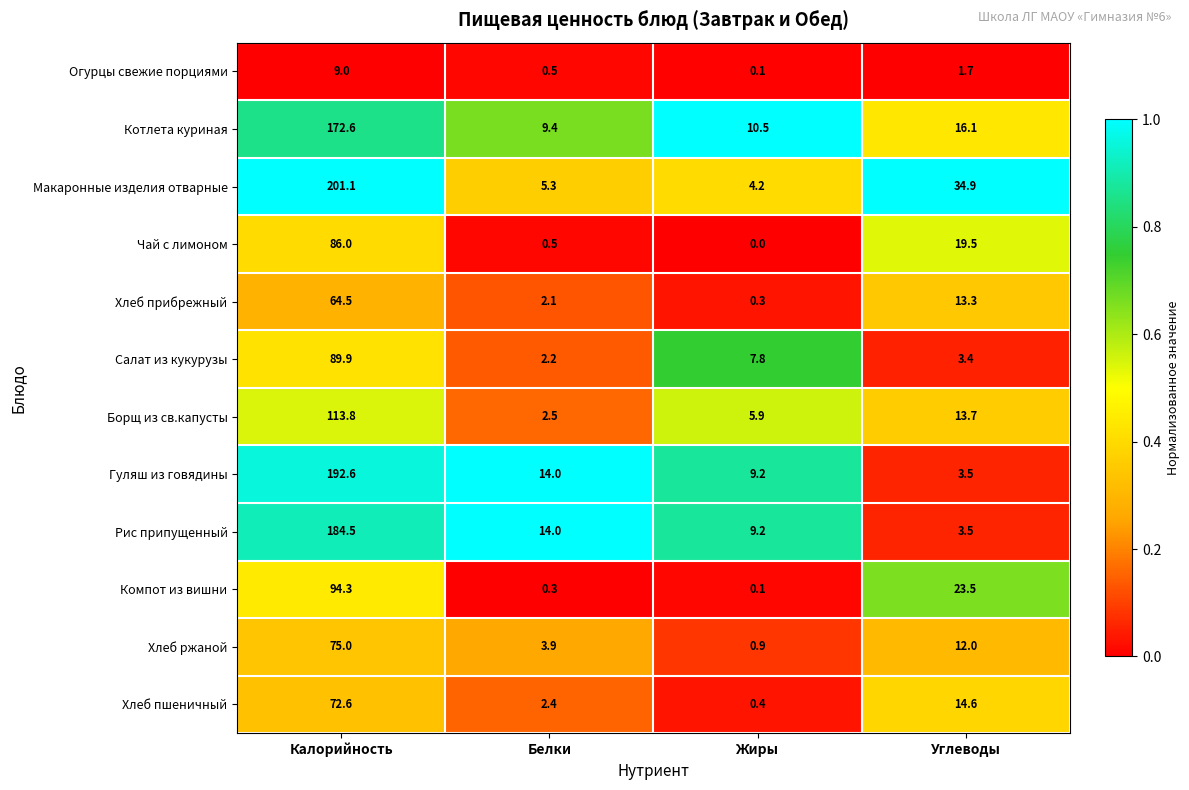

The Котлета куриная series shows 2.2 at Белки. True or false?

False